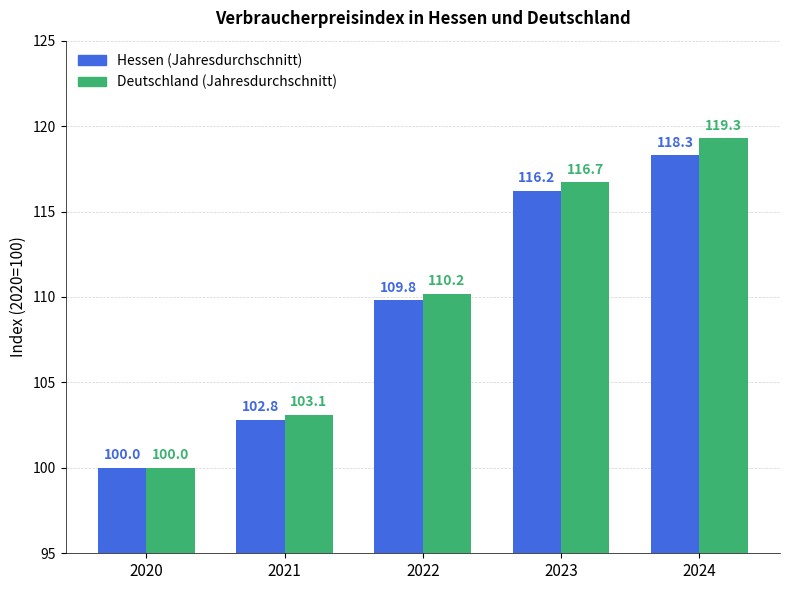

What is the spread (max minus min) of values at 2022?

0.4